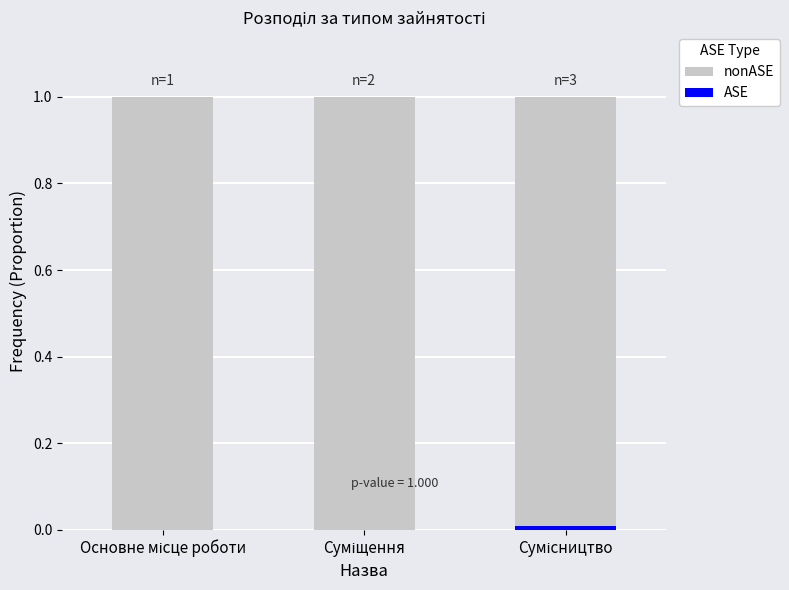

At which category is the sum across all series the highest?

Основне місце роботи